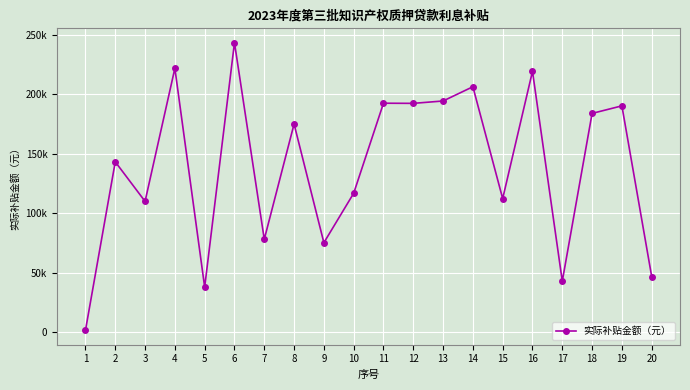

Is this an area chart (filled region under the line)?

No